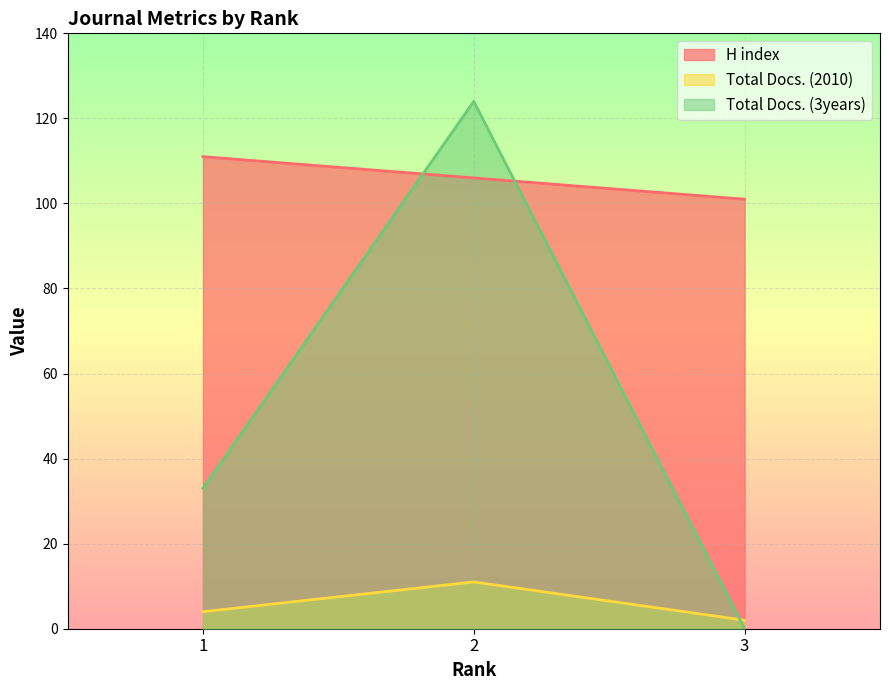

Reading left to right, what are all the values shown in this chart?

H index: 1=111	2=106	3=101
Total Docs. (2010): 1=4	2=11	3=2
Total Docs. (3years): 1=33	2=124	3=0